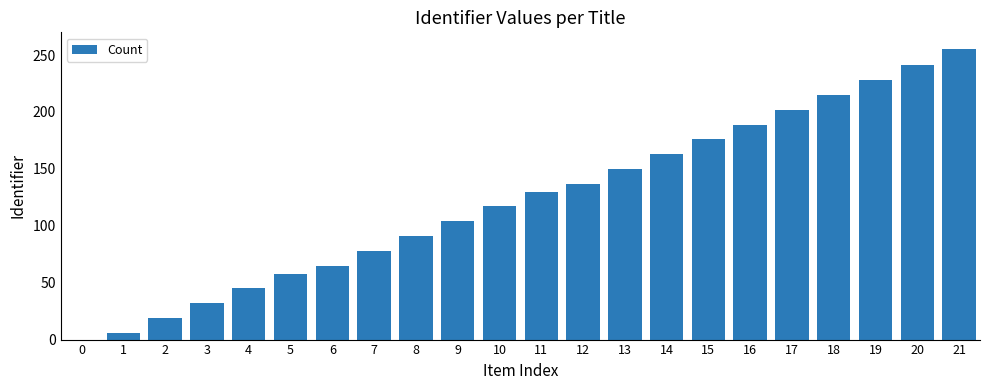

What is the sum of all values?

2701